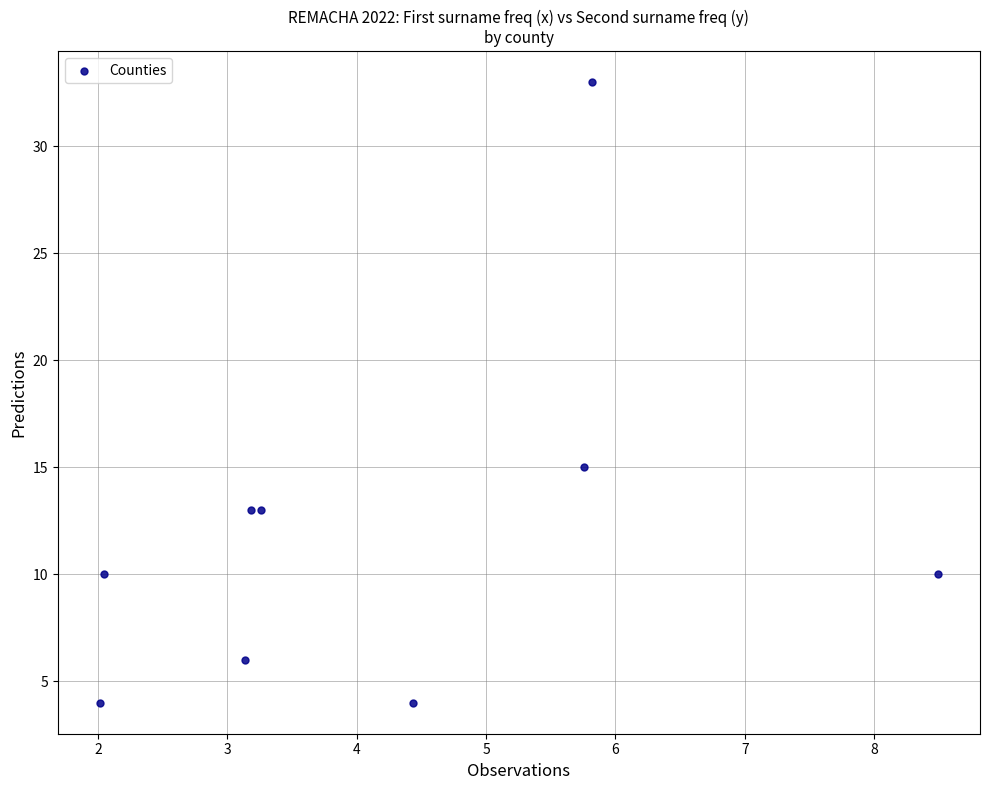

What is the average Y value?

12